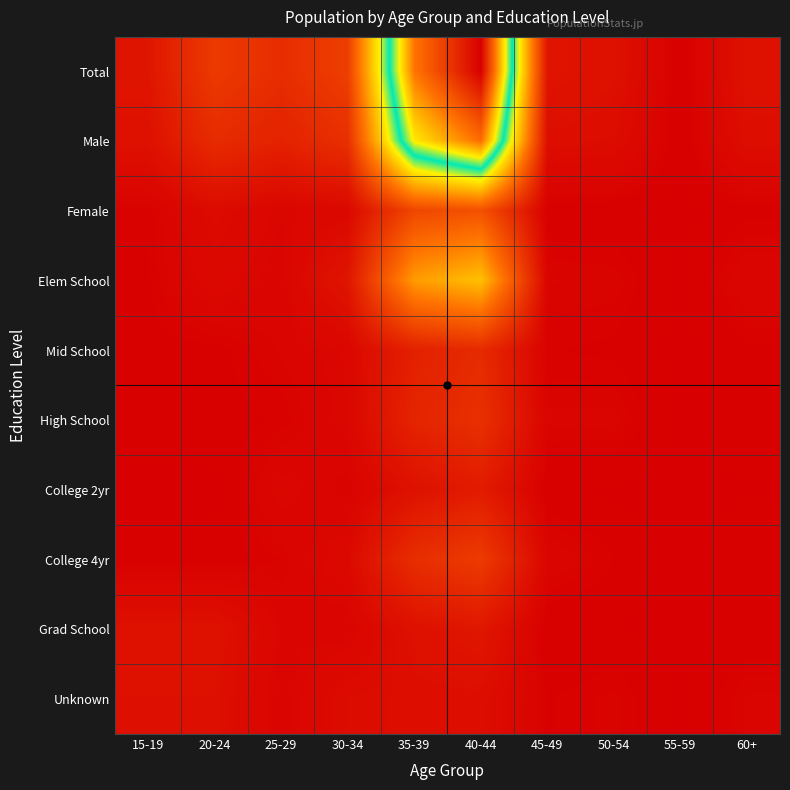

Which series has the largest range (max minus min)?

Total